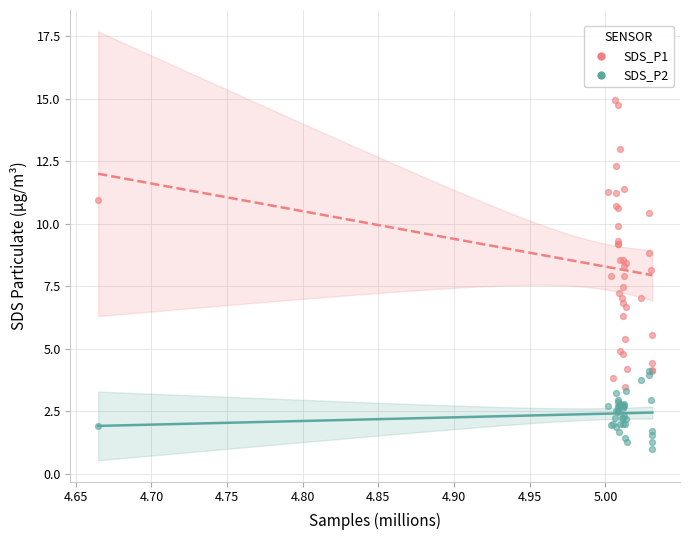

Which series has the widest spread of Y values?

SDS_P1